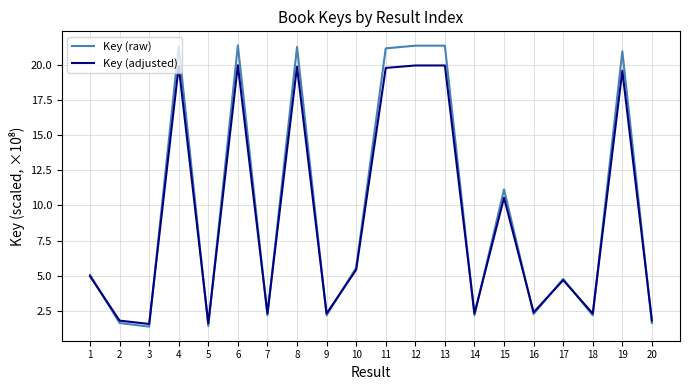

What is the smallest value displayed?

1.4